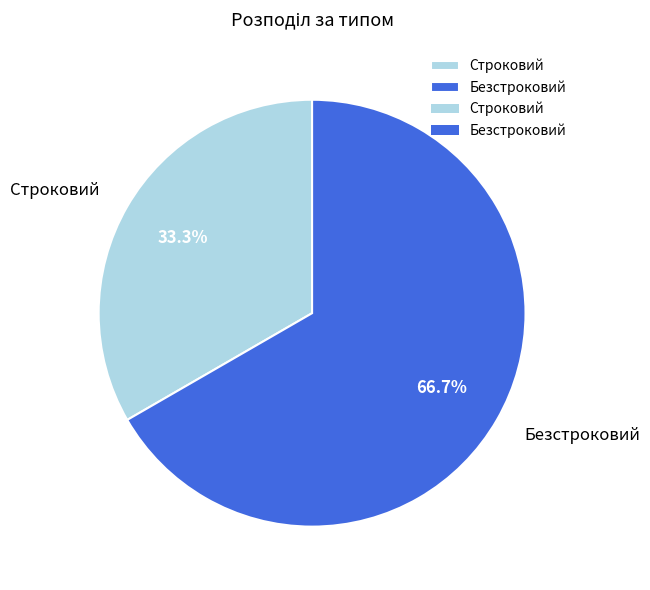

True or false: Строковий accounts for 23% of the total.

False